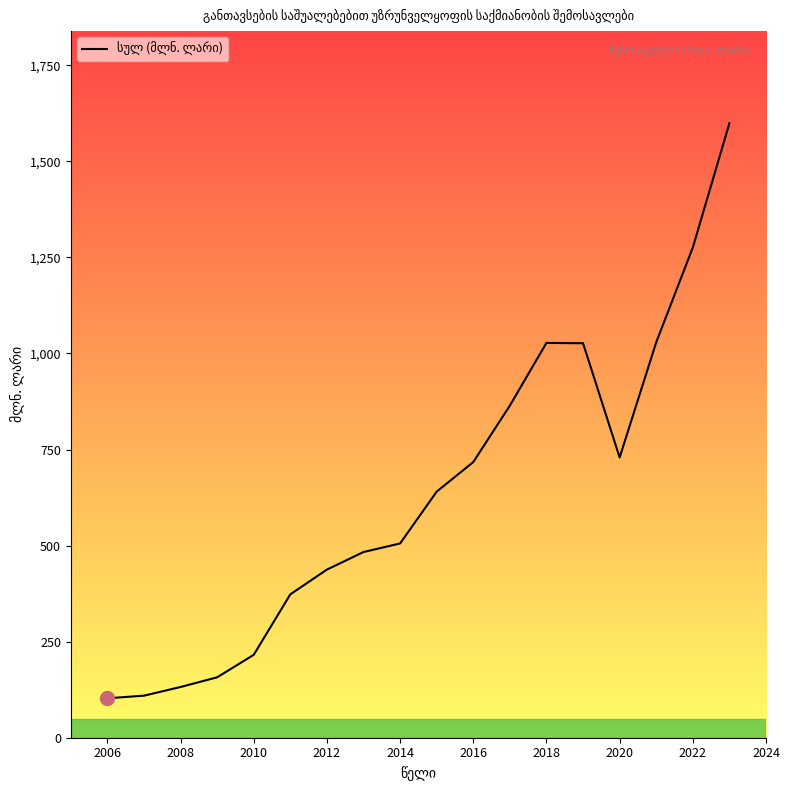

What is the smallest value displayed?

102.6